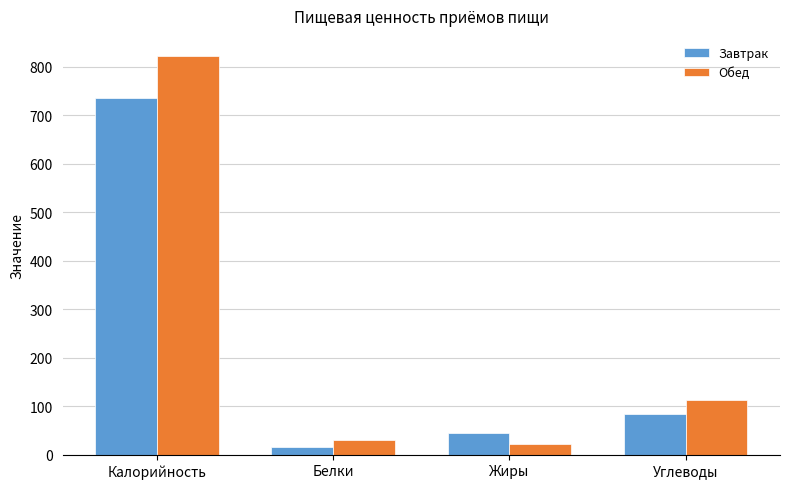

Rank the series by their maximum value, from highest to lowest.

Обед, Завтрак